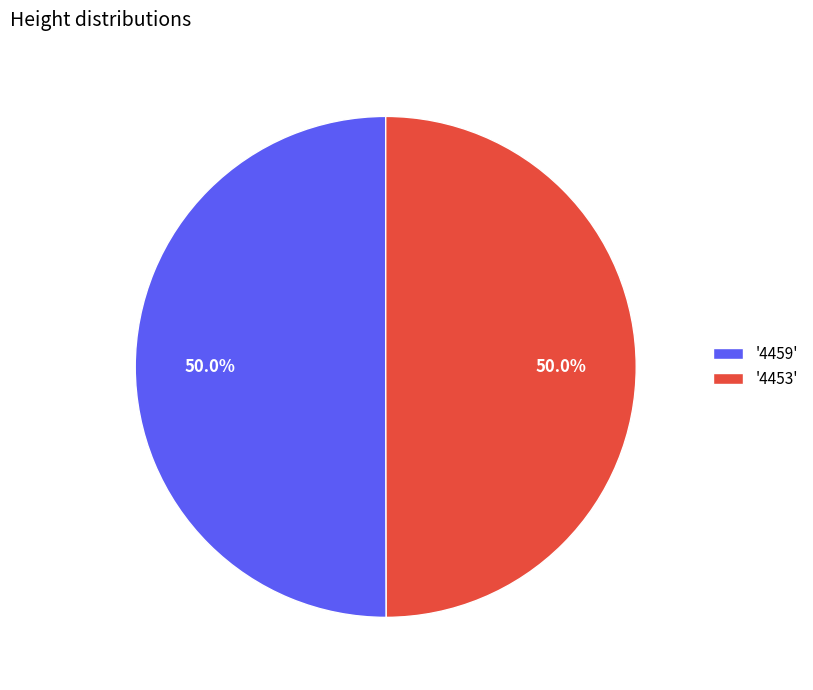

To the nearest percent, what is the average slice percentage?

50%